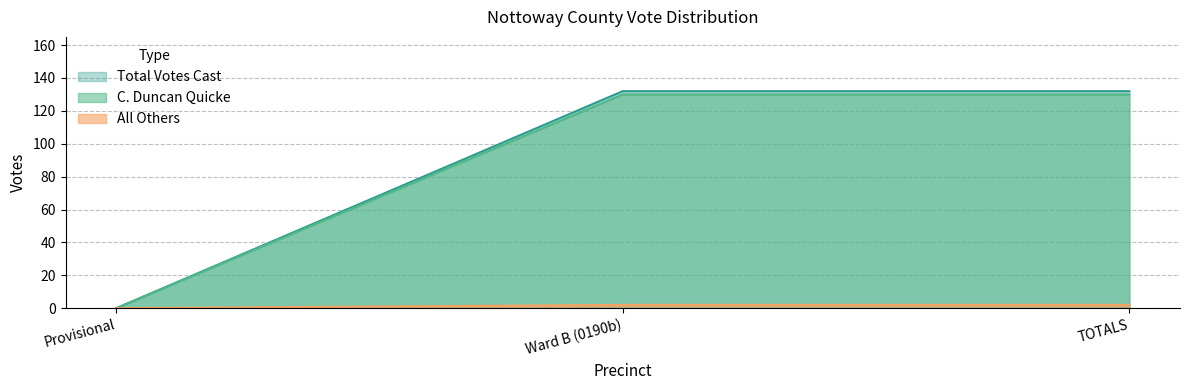

What are all the series names shown in the legend?

Total Votes Cast, C. Duncan Quicke, All Others